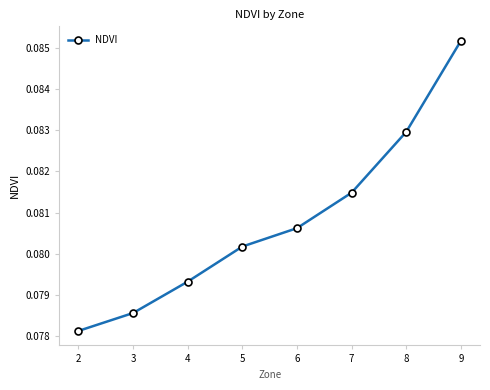

Rank the categories by value from highest to lowest.

9, 8, 7, 6, 5, 4, 3, 2